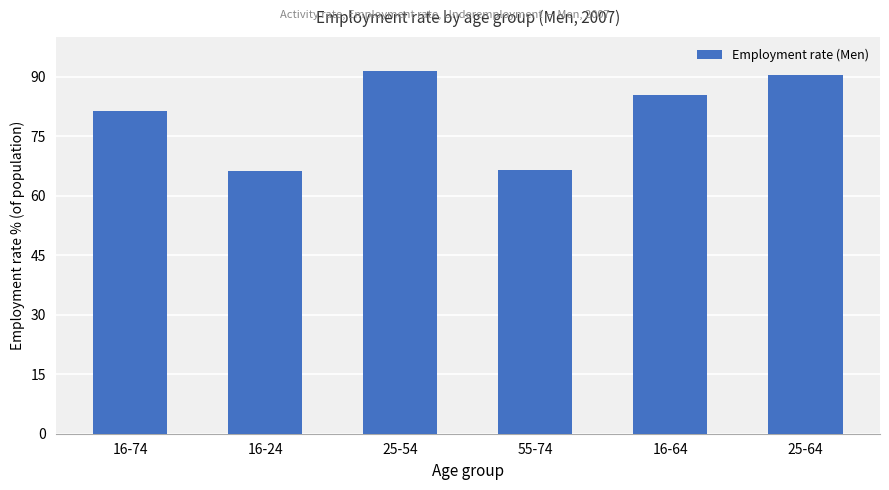

Read the value at 16-24.

66.2